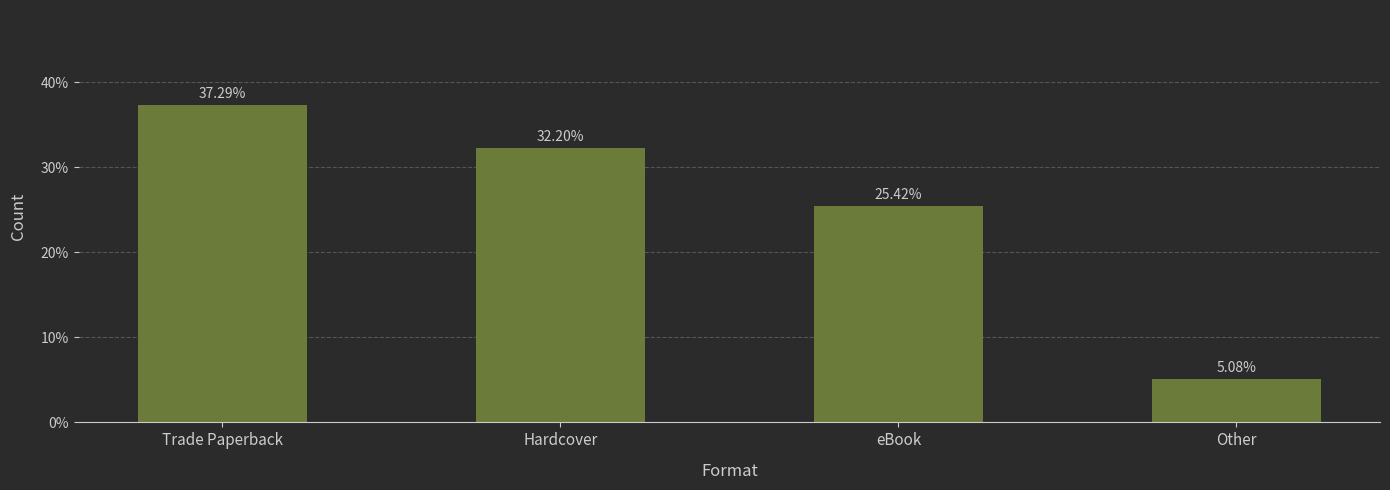

Reading right to left, extract all data points from this chart.

5.1	25.4	32.2	37.3